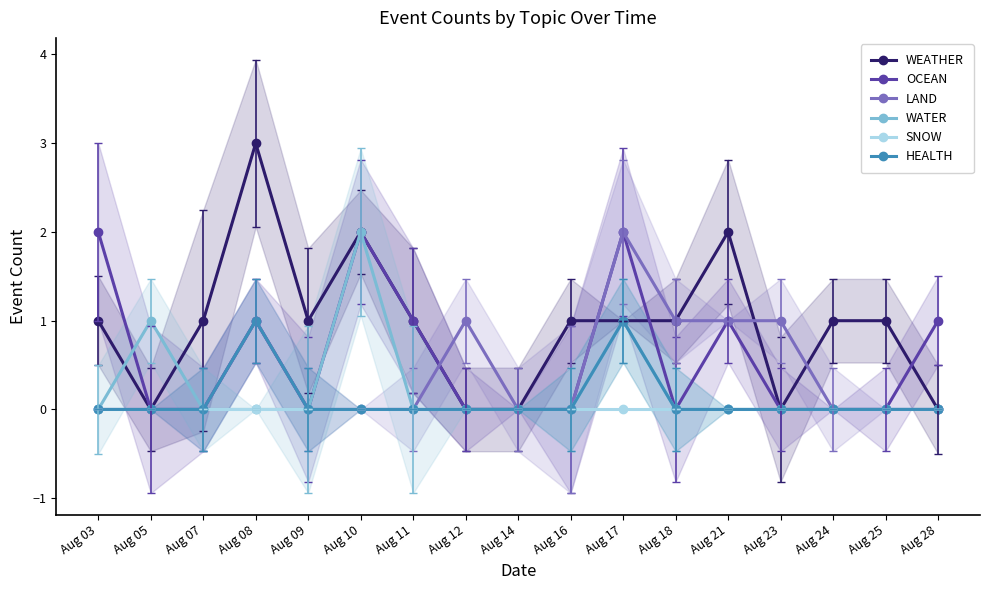

What are all the series names shown in the legend?

WEATHER, OCEAN, LAND, WATER, SNOW, HEALTH